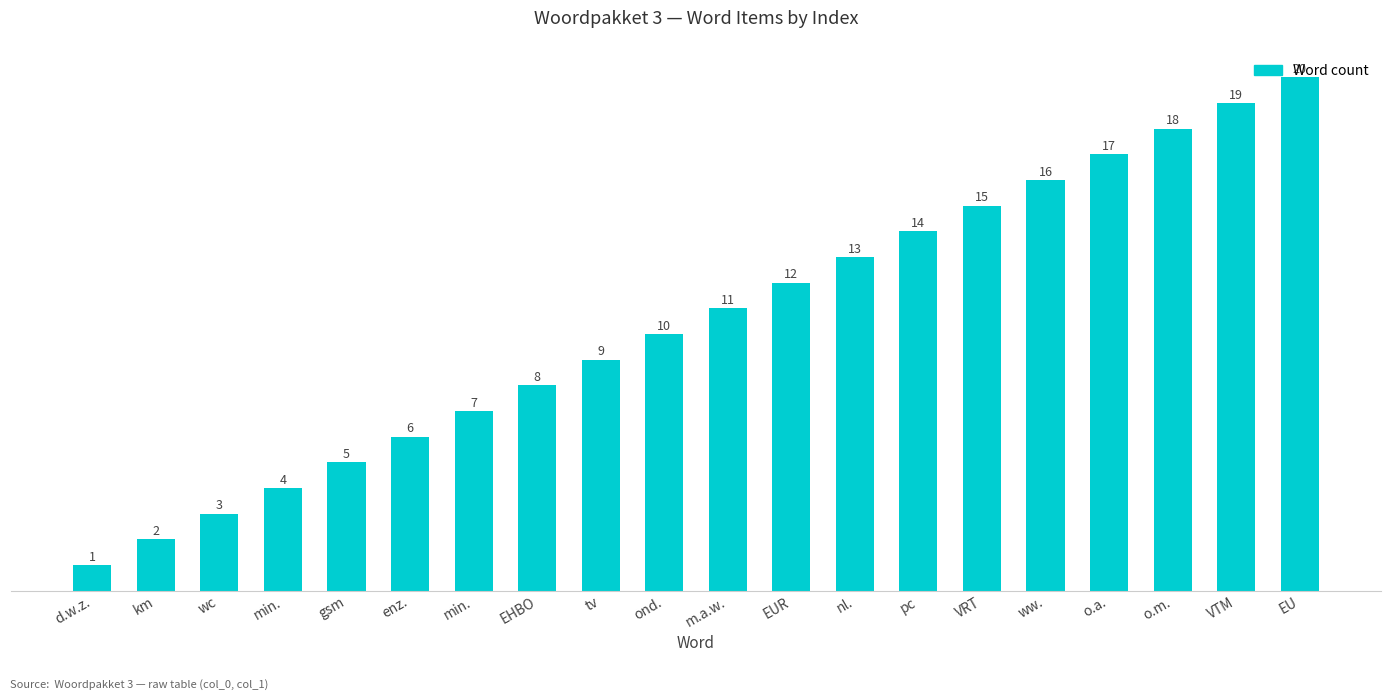

How many distinct data groups are displayed?

1